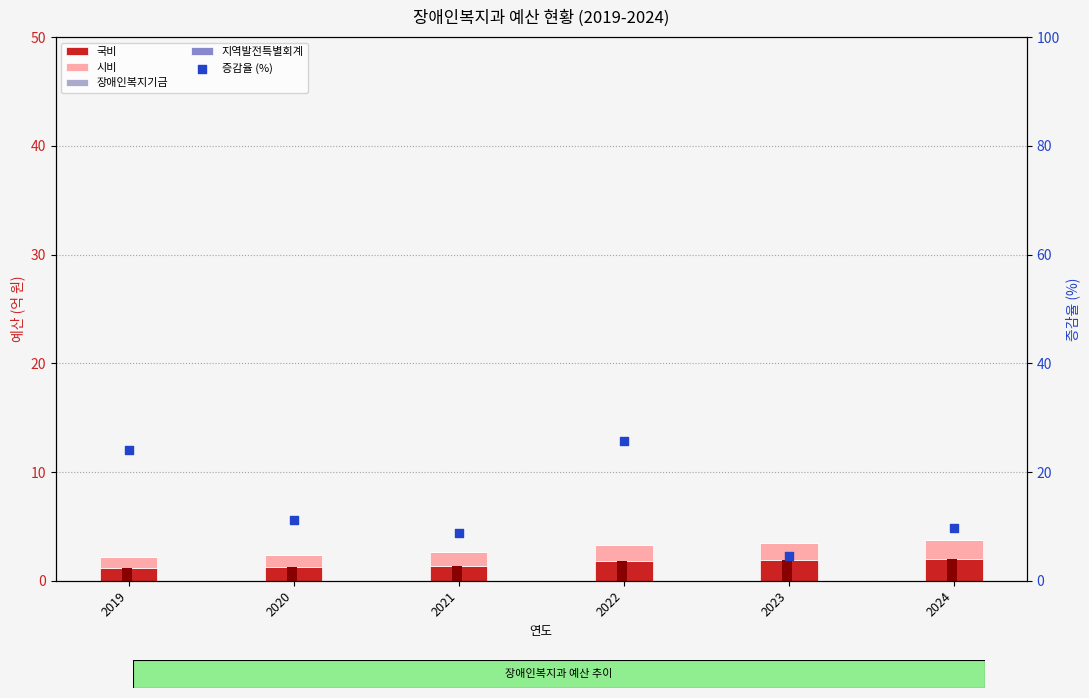

What is the total value across all series at 2021?

11.4